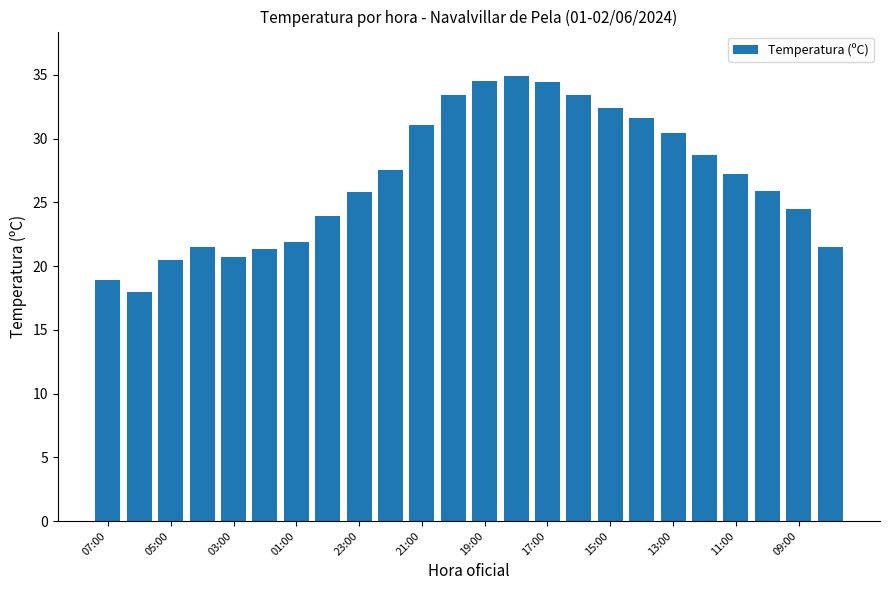

What is the maximum value shown in the chart?

34.9